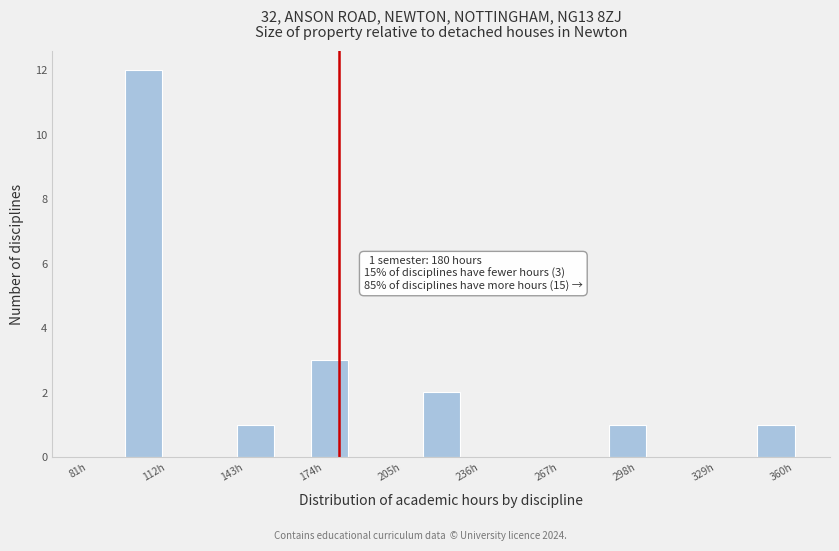

Read against the x-axis, roughly where is the centre of the tallest bar?

105